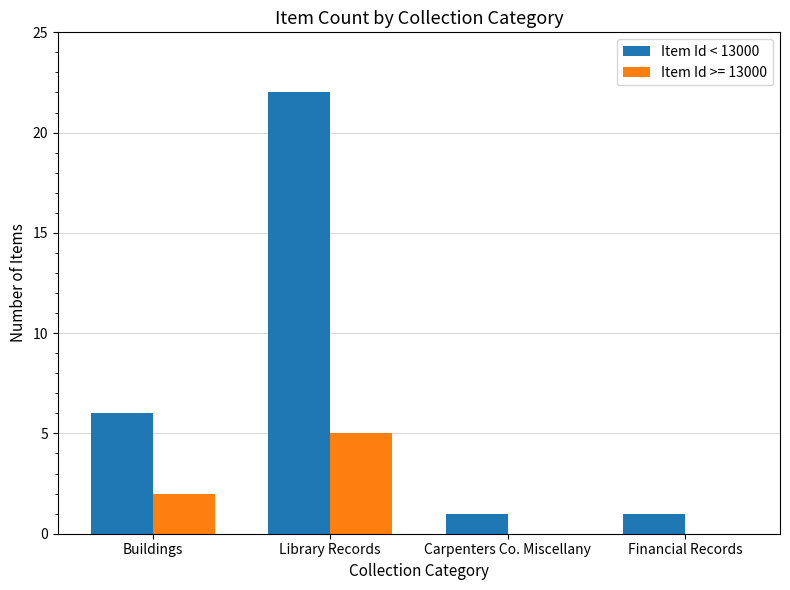

Which series has the largest total across all categories?

Item Id < 13000